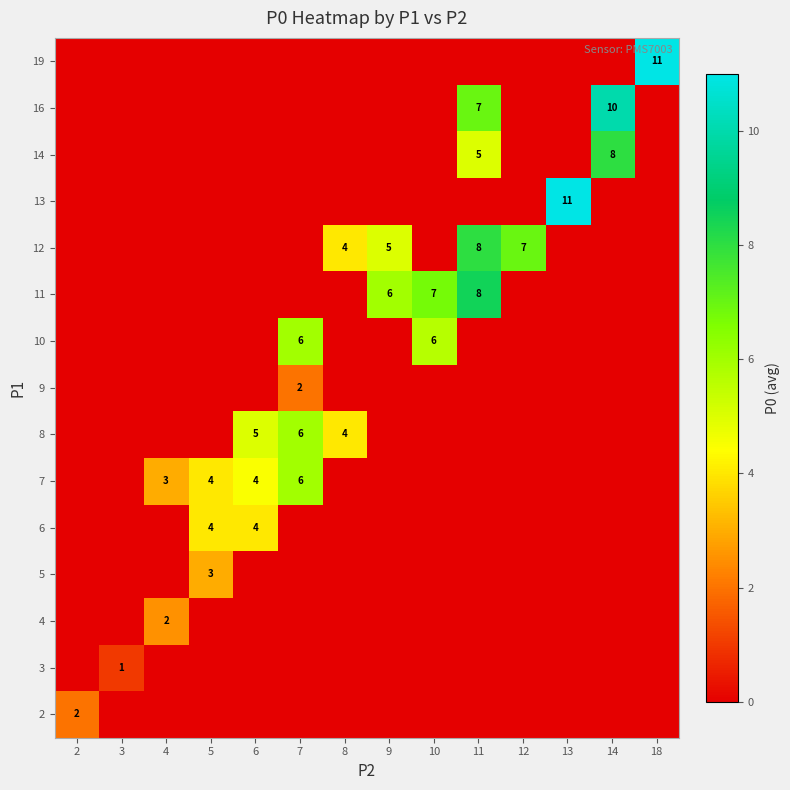

The value of 12 at 9 is 9. True or false?

False